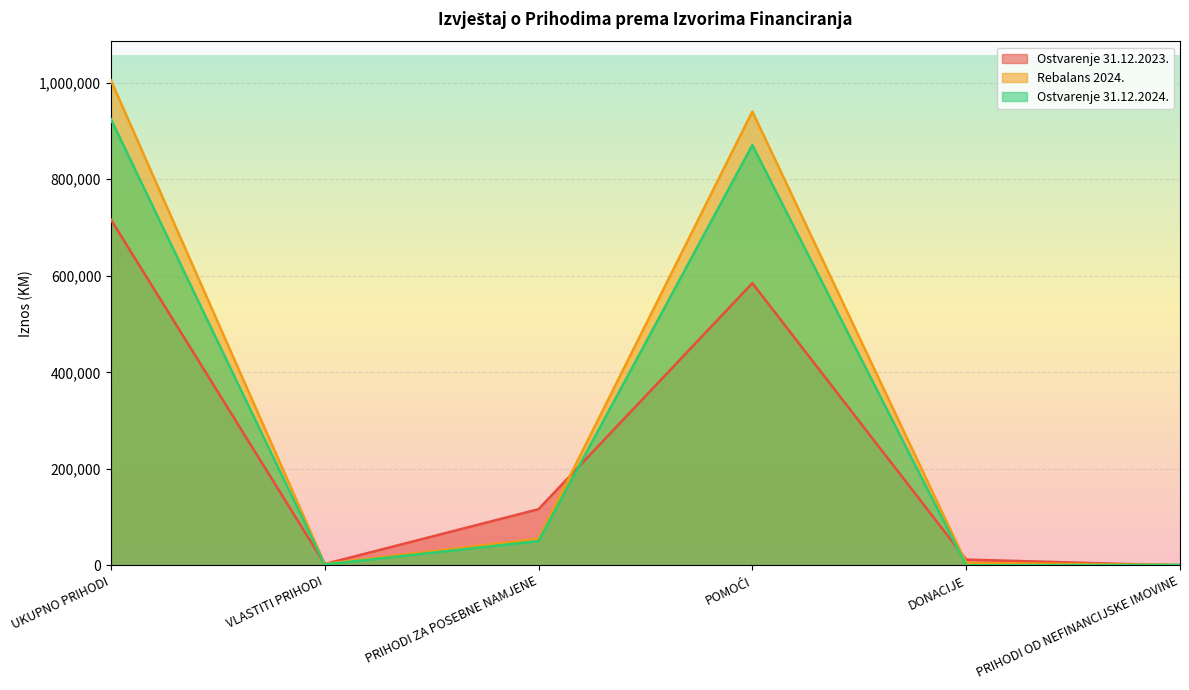

What is the approximate value of Rebalans 2024. at DONACIJE?

5000.0